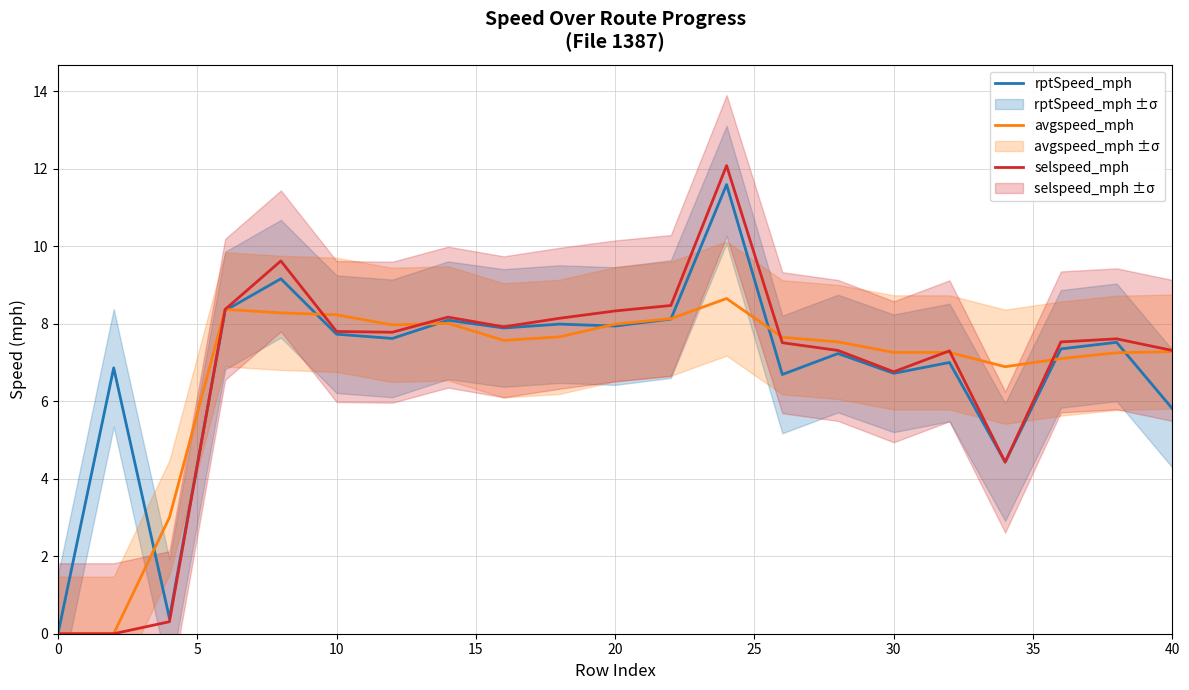

The selspeed_mph series shows 8.3 at 20. True or false?

True